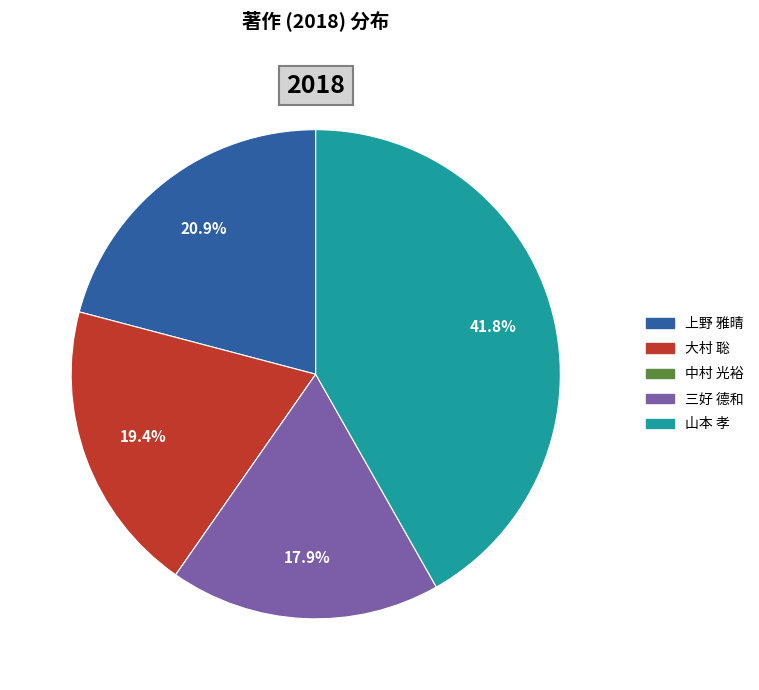

Is it true that 上野 雅晴 is 21% of the pie?

True